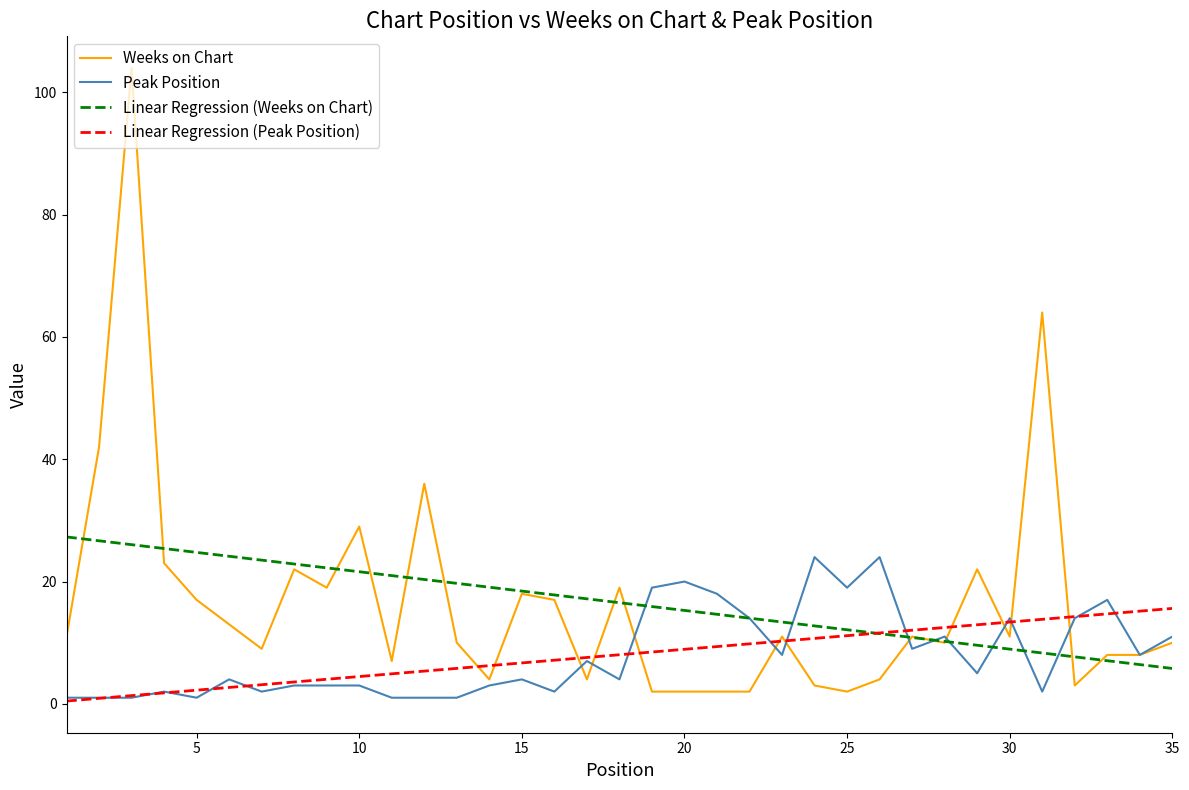

Which series has the widest spread of values?

Weeks on Chart